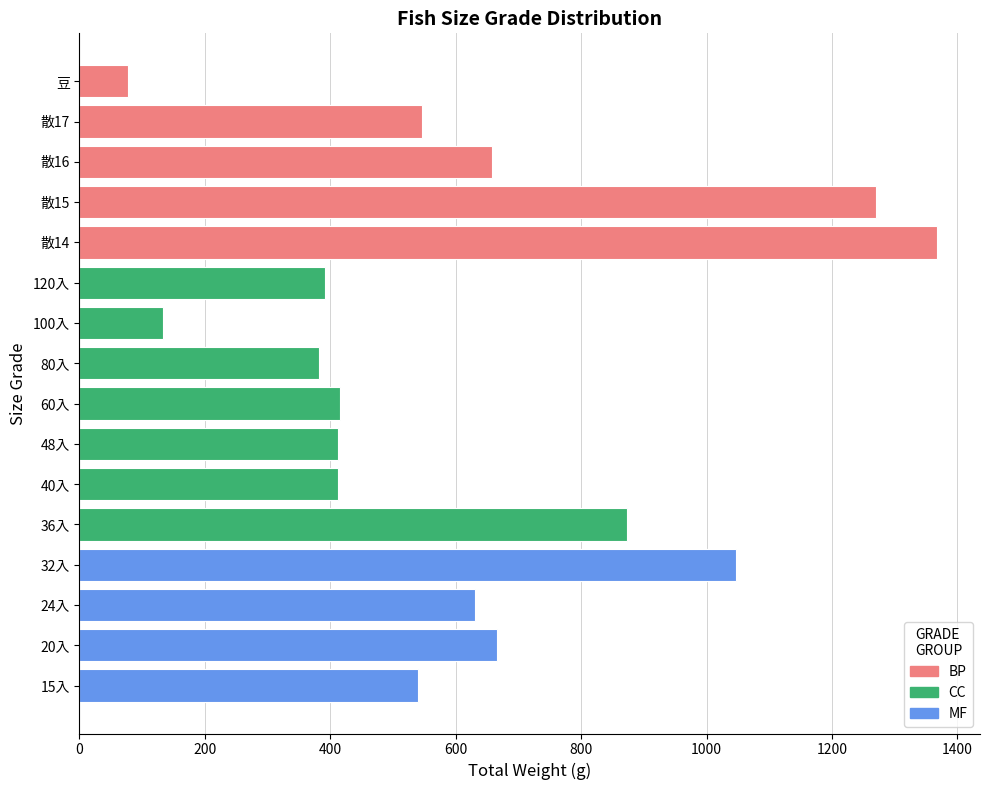

Does the chart contain any negative values?

No